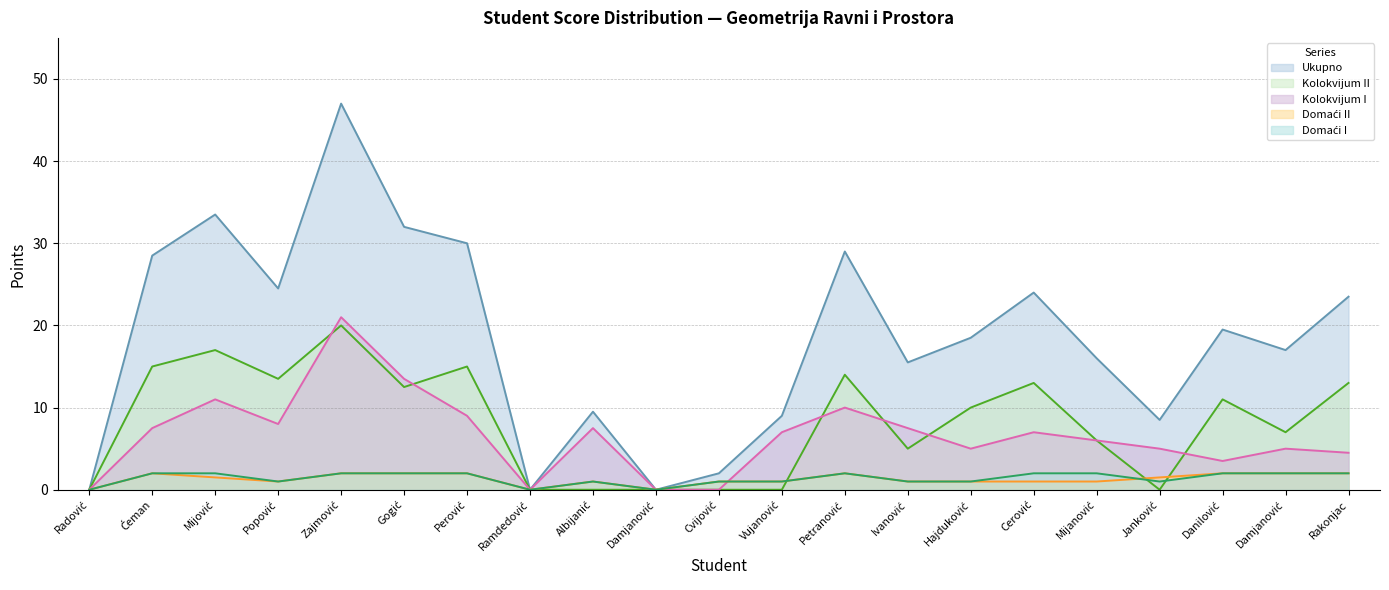

Reading right to left, extract all data points from this chart.

Domaći I: 2.0	2.0	2.0	1.0	2.0	2.0	1.0	1.0	2.0	1.0	1.0	0.0	1.0	0.0	2.0	2.0	2.0	1.0	2.0	2.0	0.0
Domaći II: 2.0	2.0	2.0	1.5	1.0	1.0	1.0	1.0	2.0	1.0	1.0	0.0	1.0	0.0	2.0	2.0	2.0	1.0	1.5	2.0	0.0
Kolokvijum I: 4.5	5.0	3.5	5.0	6.0	7.0	5.0	7.5	10.0	7.0	0.0	0.0	7.5	0.0	9.0	13.5	21.0	8.0	11.0	7.5	0.0
Kolokvijum II: 13.0	7.0	11.0	0.0	6.0	13.0	10.0	5.0	14.0	0.0	0.0	0.0	0.0	0.0	15.0	12.5	20.0	13.5	17.0	15.0	0.0
Ukupno: 23.5	17.0	19.5	8.5	16.0	24.0	18.5	15.5	29.0	9.0	2.0	0.0	9.5	0.0	30.0	32.0	47.0	24.5	33.5	28.5	0.0